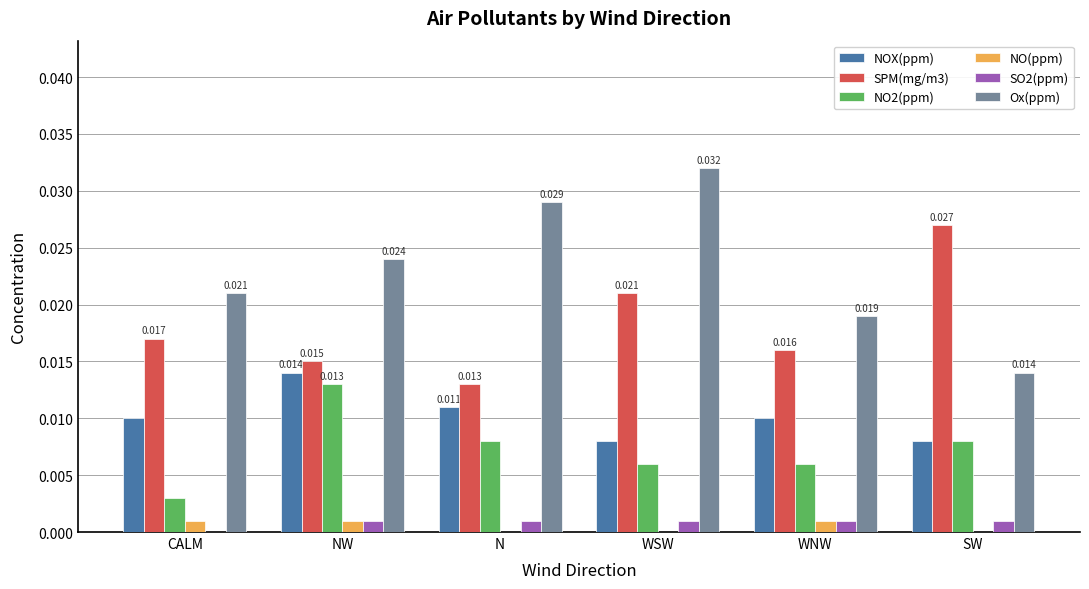

True or false: NO2(ppm) has a value of 0.0 at WSW.

True